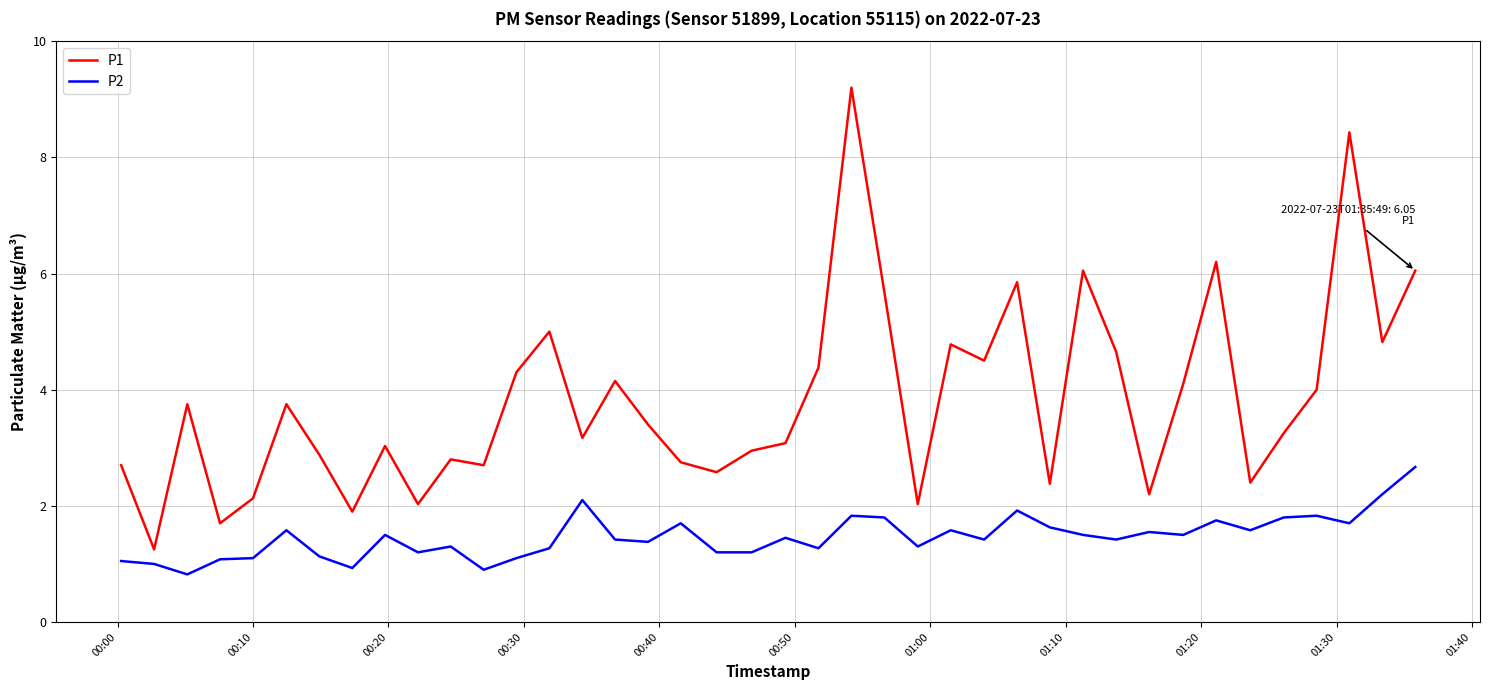

Which series has the largest range (max minus min)?

P1